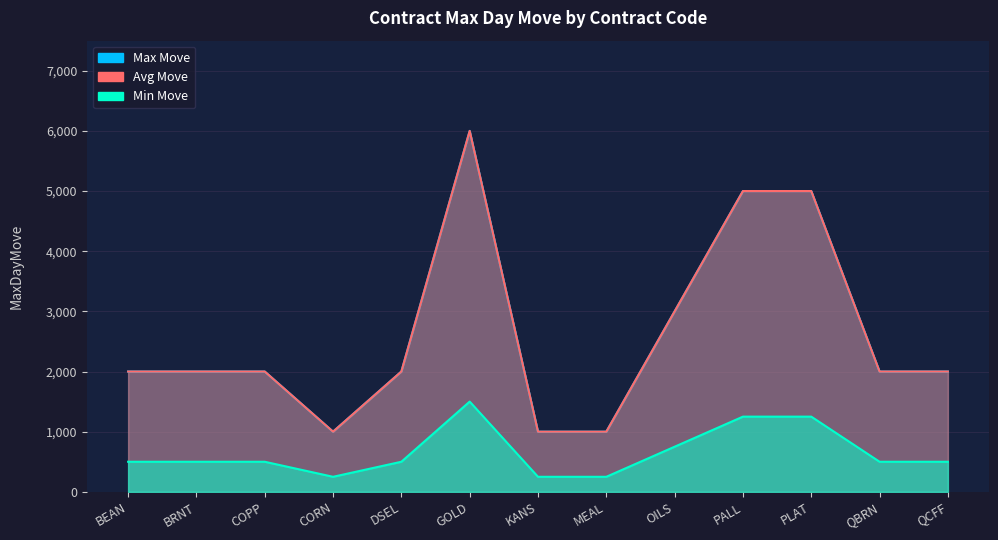

List the labels in order of value, largest first.

GOLD, PALL, PLAT, OILS, BEAN, BRNT, COPP, DSEL, QBRN, QCFF, CORN, KANS, MEAL